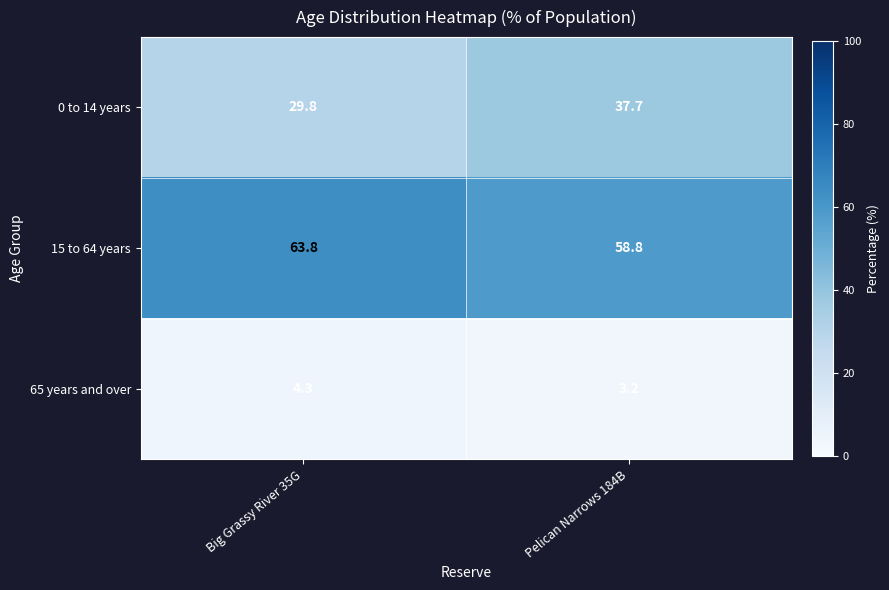

What is the total value across all series at Big Grassy River 35G?

97.9